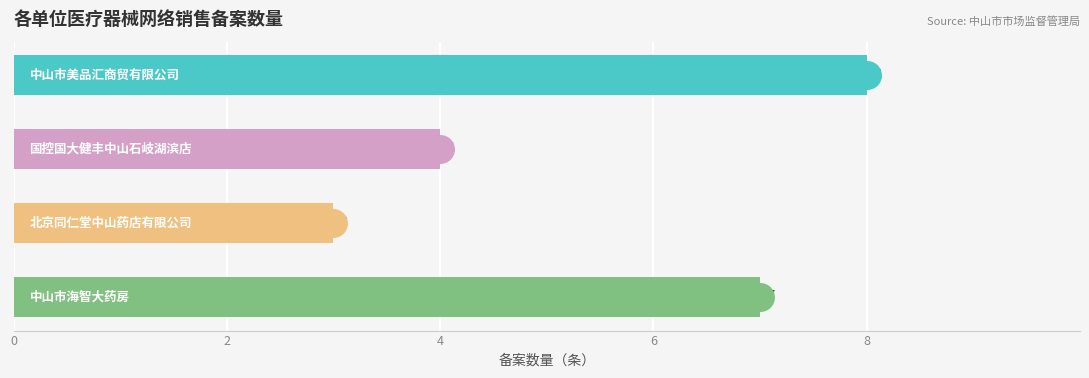

What is the value of the 4th bar from the top?

7